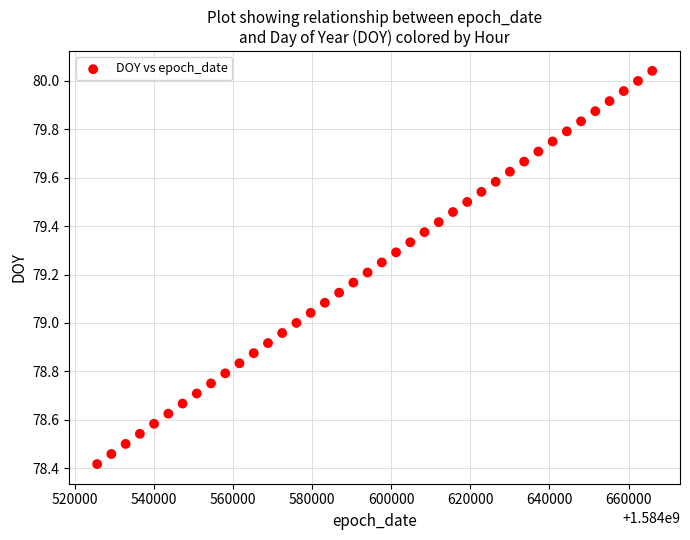

What is the range of X values (max minus min)?

140400.0